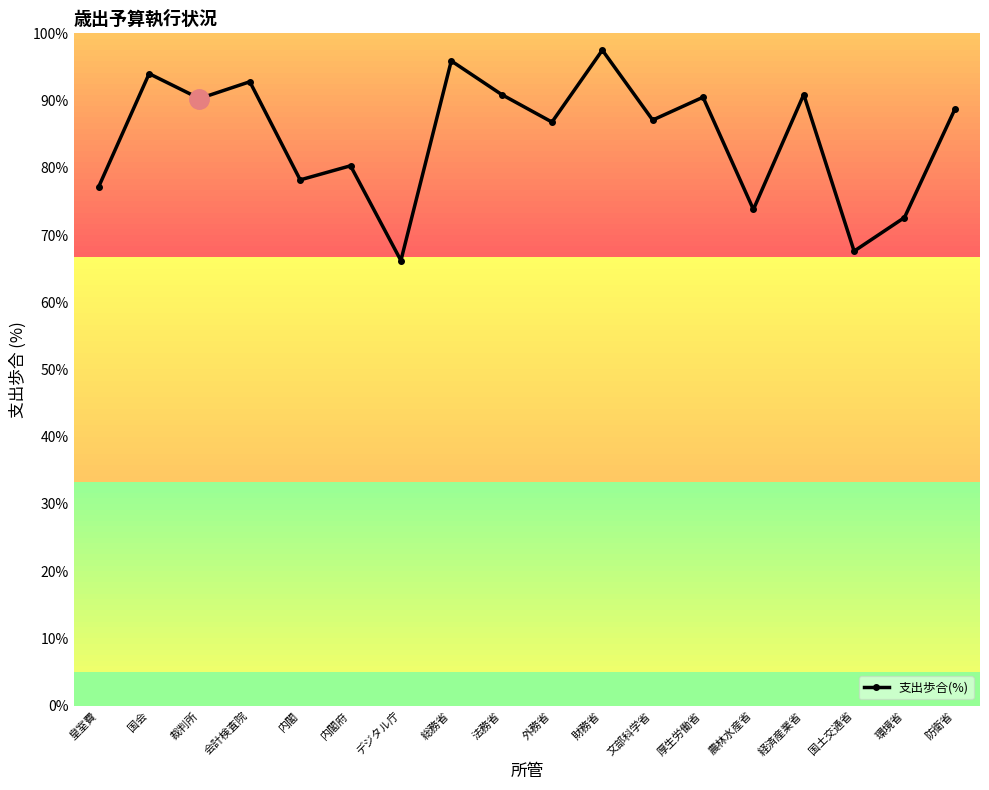

What is the maximum value shown in the chart?

97.5